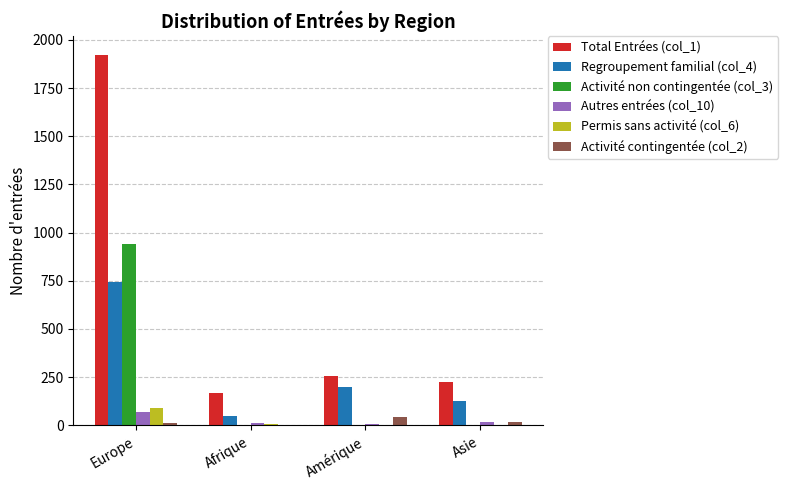

At which label does Autres entrées (col_10) reach its peak?

Europe